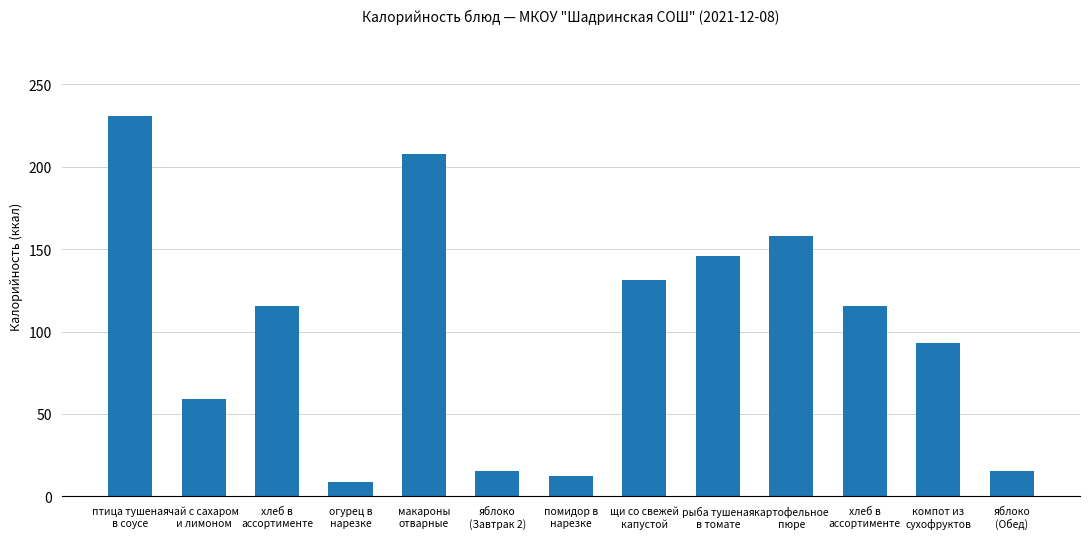

How many bars are there in total?

13